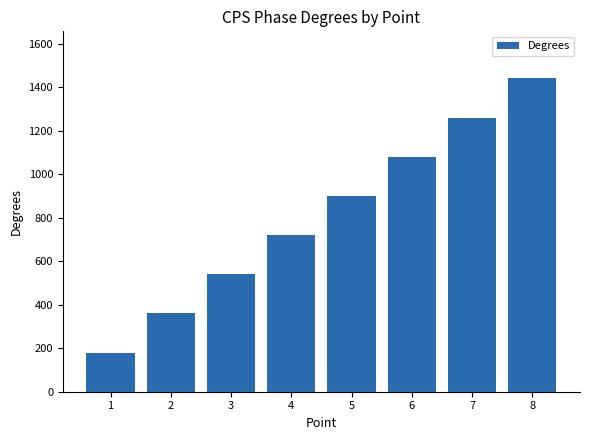

What is the change in value from 2 to 5?

+540